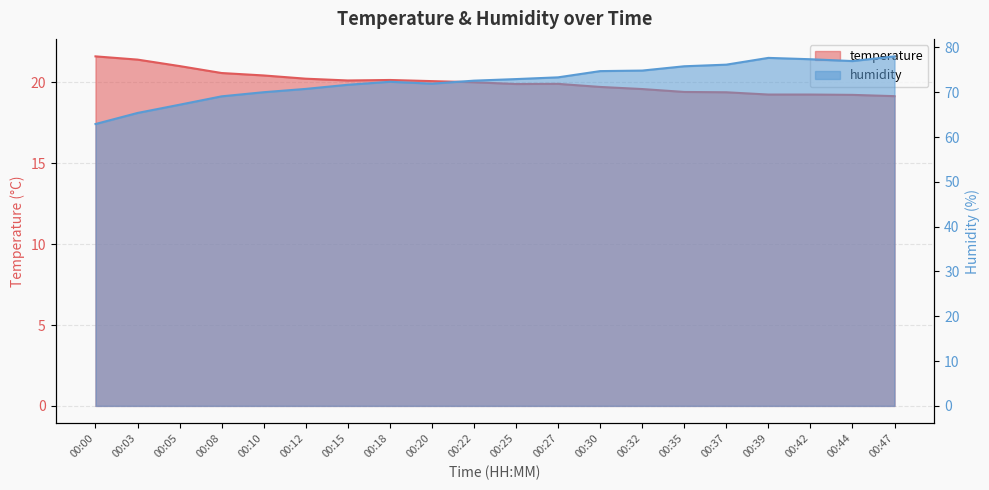

What is the value of the temperature point at the 15th from the left?

19.4